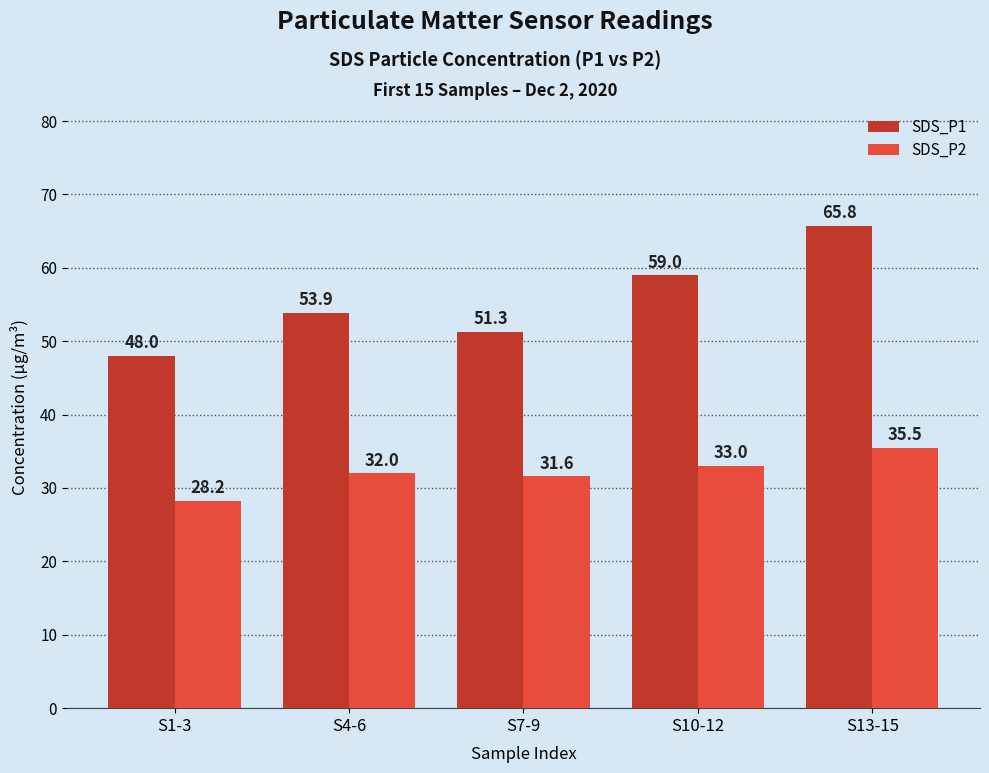

What is the difference between the maximum and second lowest values in the SDS_P1 series?

14.4